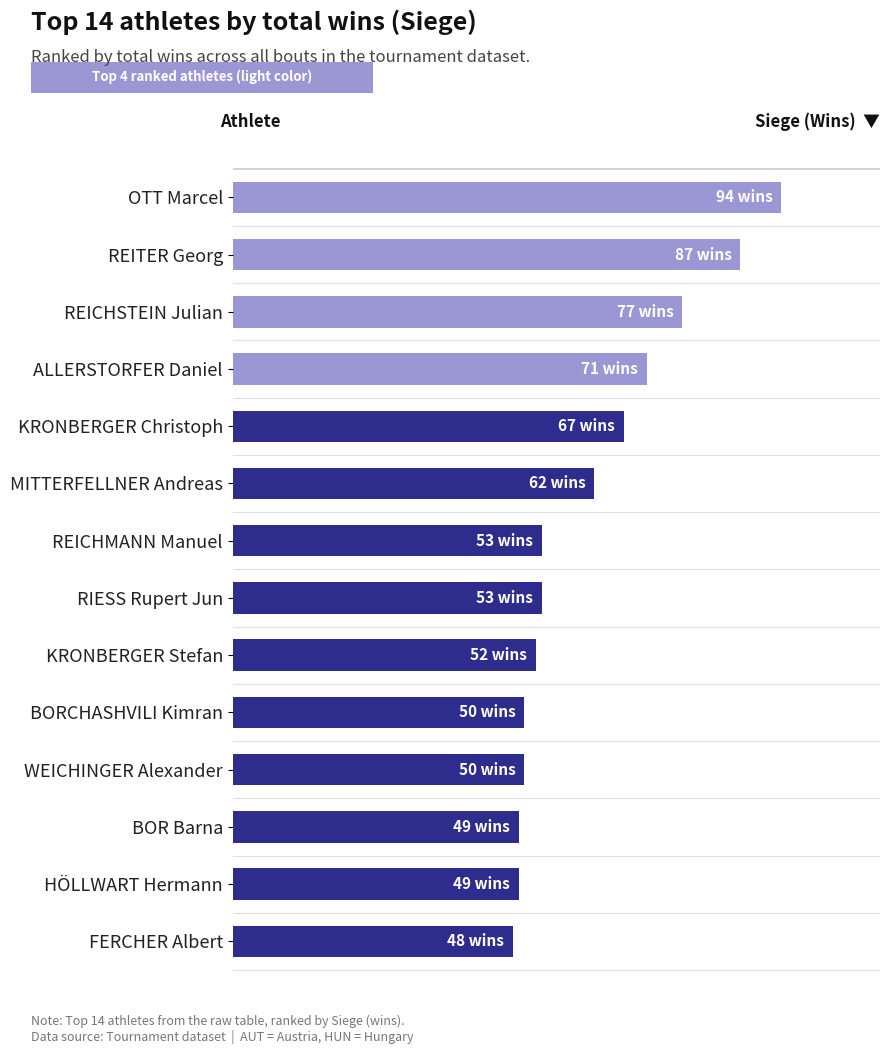

Are the bars grouped side by side (vs. stacked)?

No